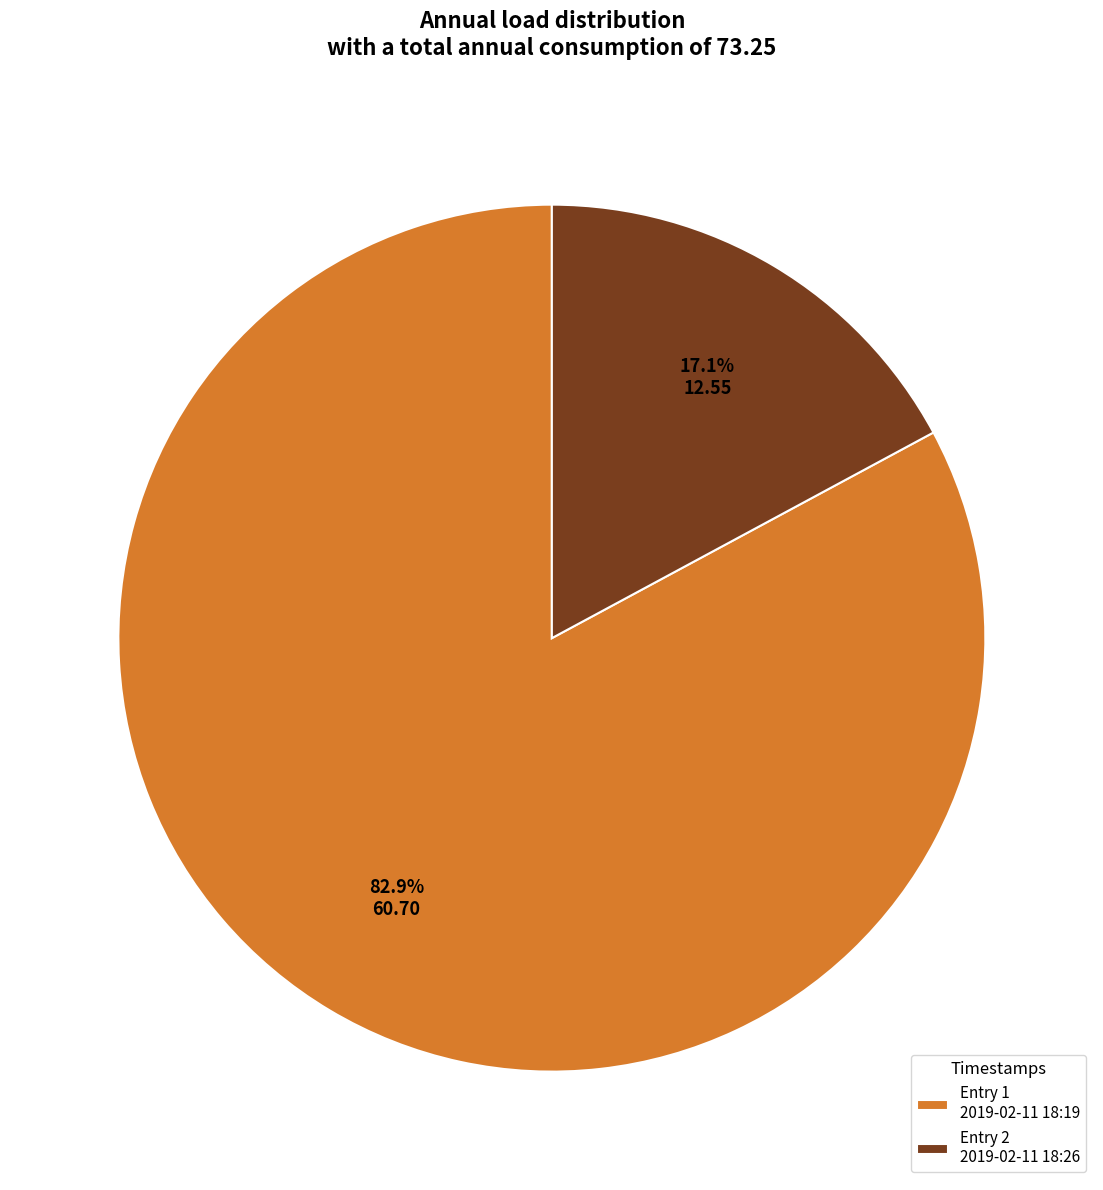

To the nearest percent, what is the difference between the largest and smallest slice percentages?

66%